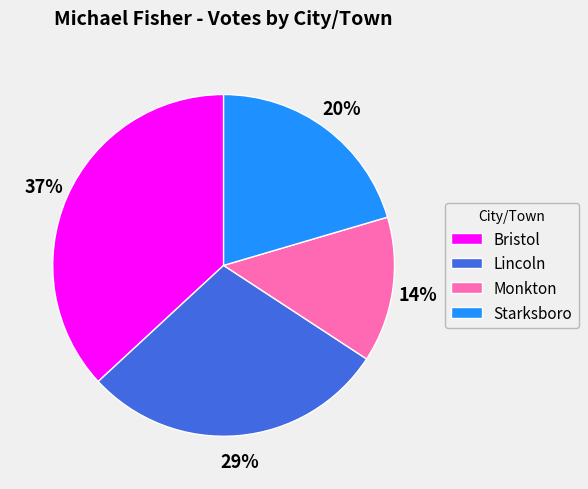

To the nearest percent, what is the average slice percentage?

25%